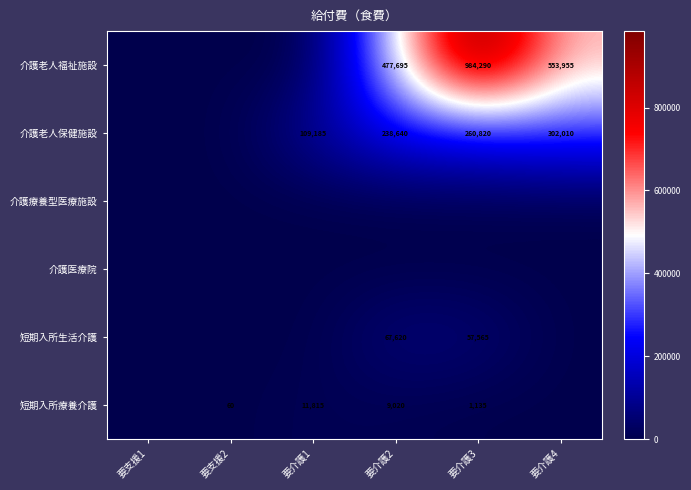

True or false: 短期入所療養介護 has a value of 60 at 要支援2.

True